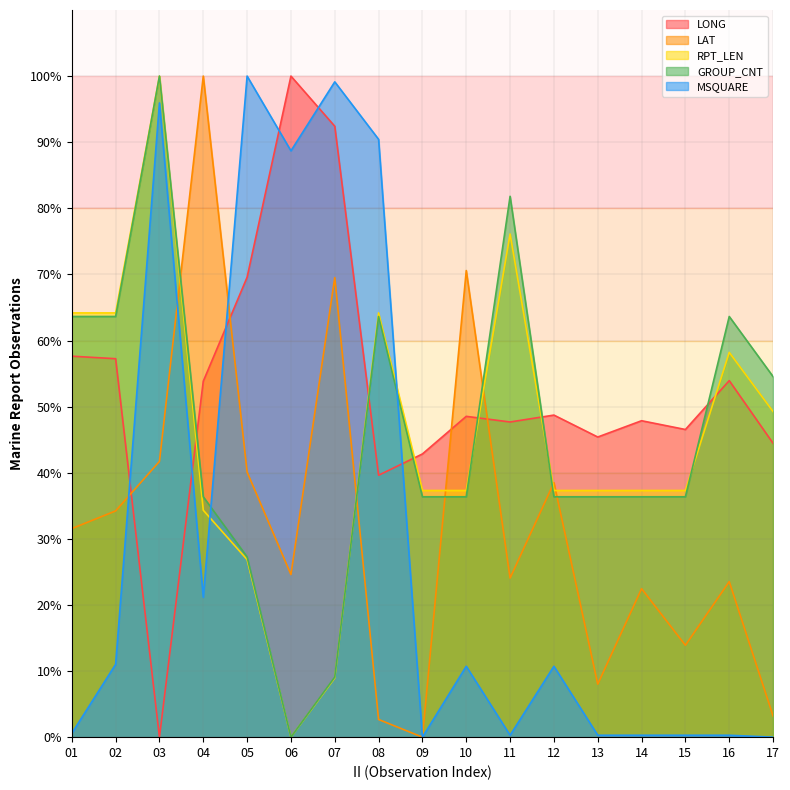

How many lines are shown in the chart?

5